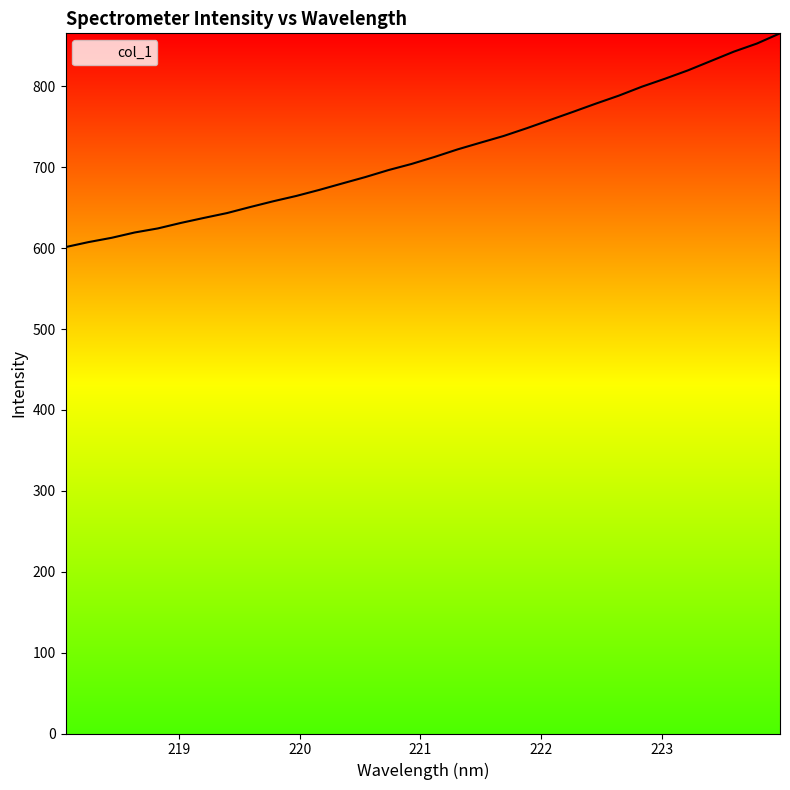

What is the smallest value displayed?

601.3